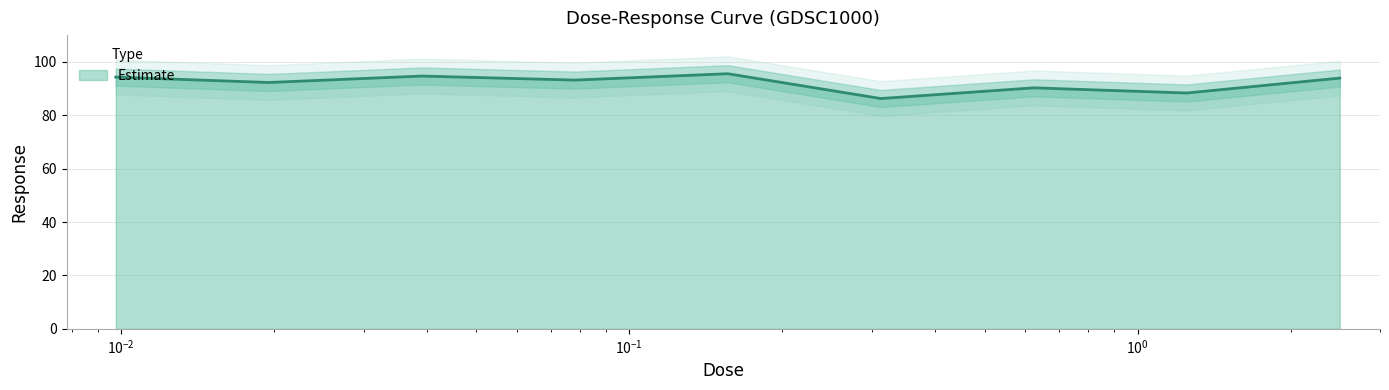

What is the label of the 5th point from the right?

0.15625